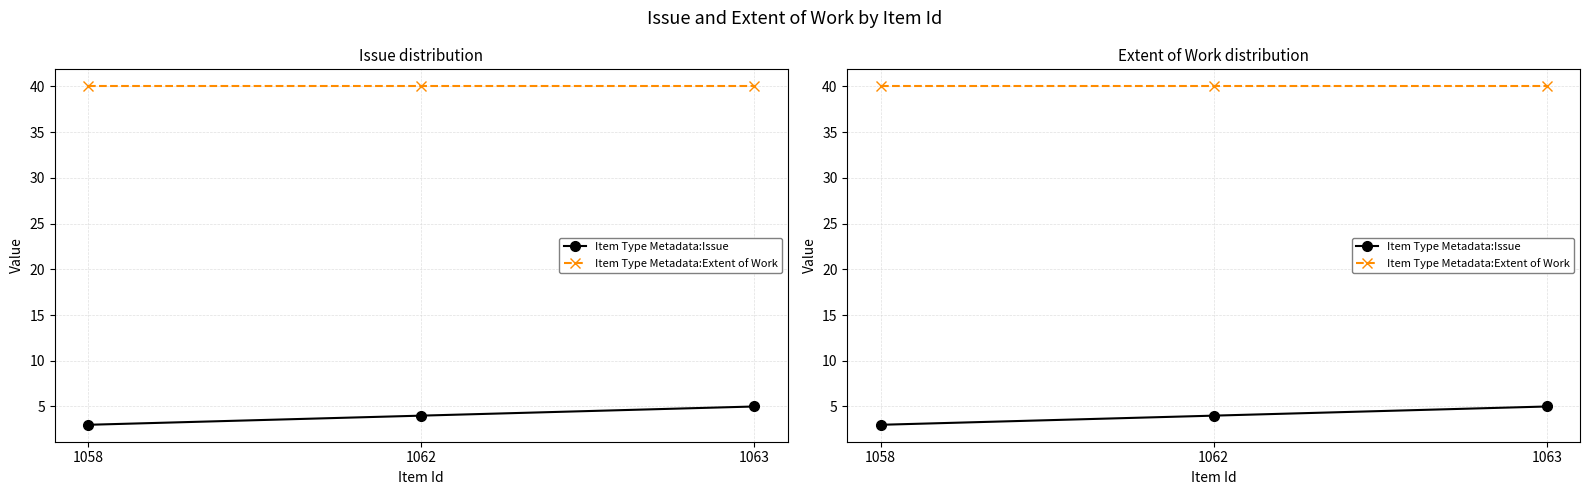

Reading right to left, what are all the values shown in this chart?

Item Type Metadata:Issue: 1063=5	1062=4	1058=3
Item Type Metadata:Extent of Work: 1063=40	1062=40	1058=40